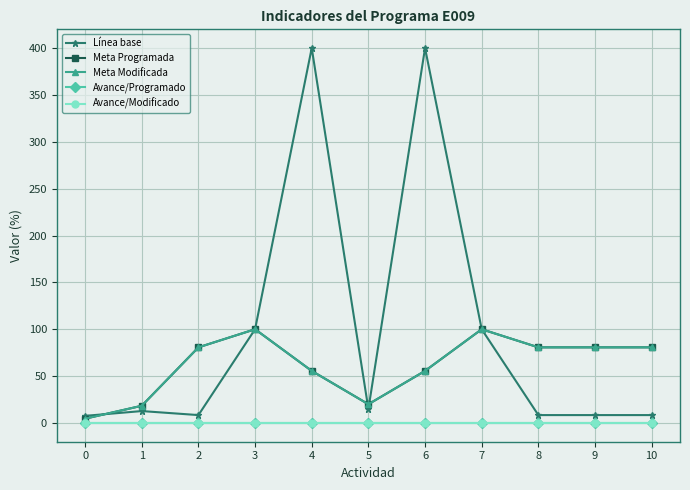

Does the chart have visible grid lines?

Yes